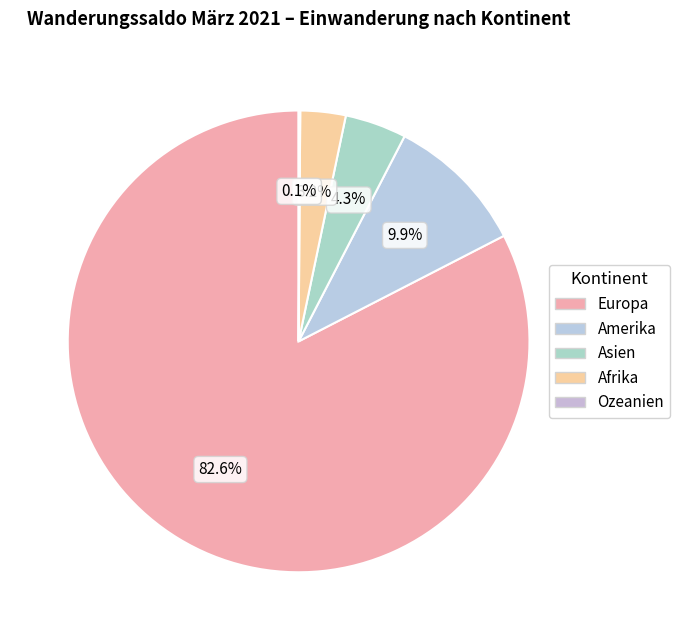

How many segments does this pie chart have?

5